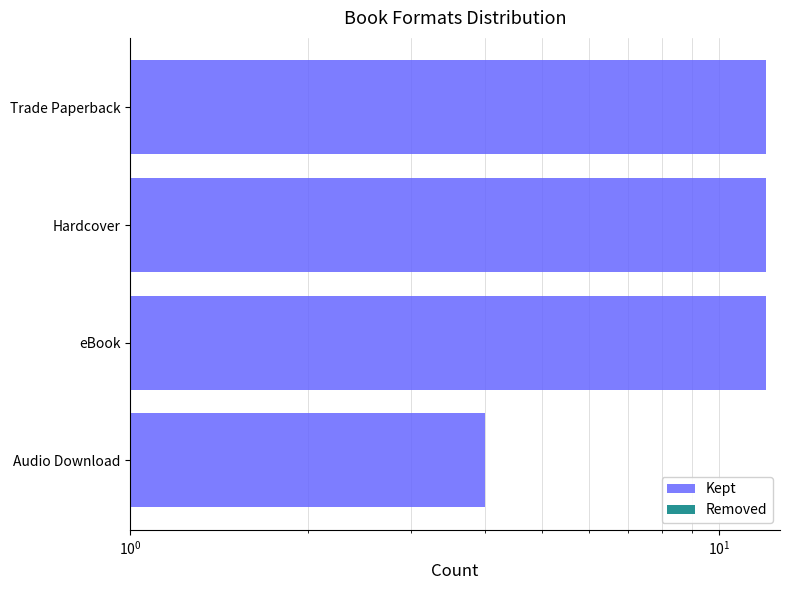

True or false: Removed has a value of 1.1 at $\mathdefault{10^{0}}$.

False